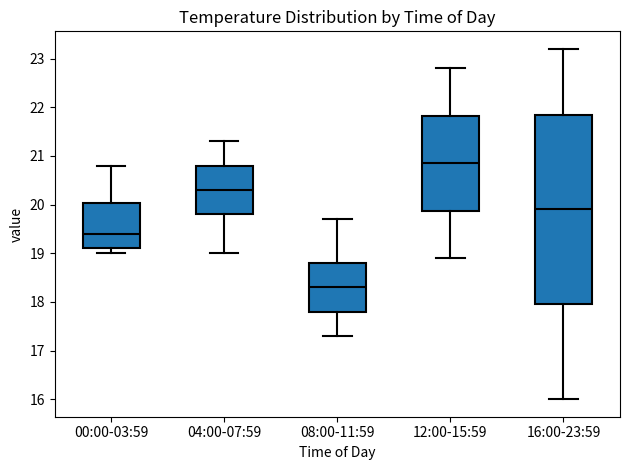

Which box has the highest median line?

12:00-15:59